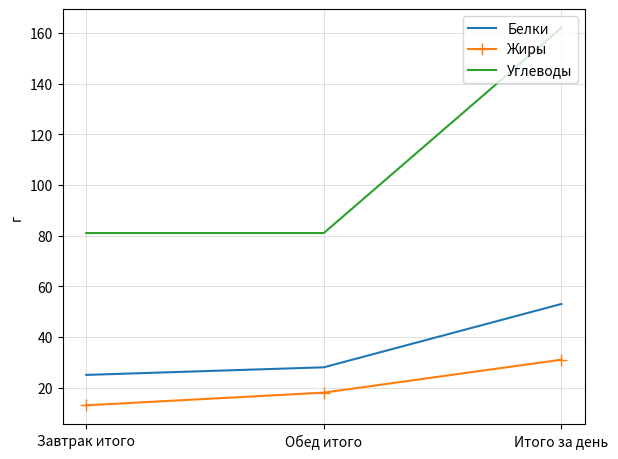

Which category has the highest value across all series?

Итого за день